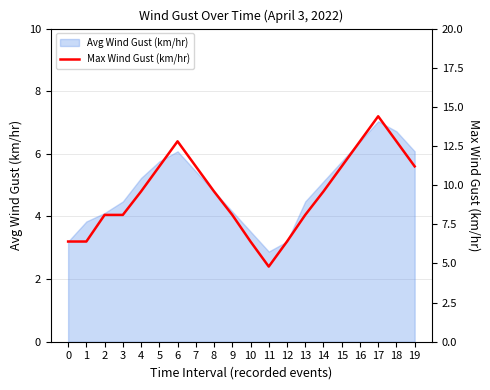

The chart shows a value of 8.8 at 12. True or false?

False